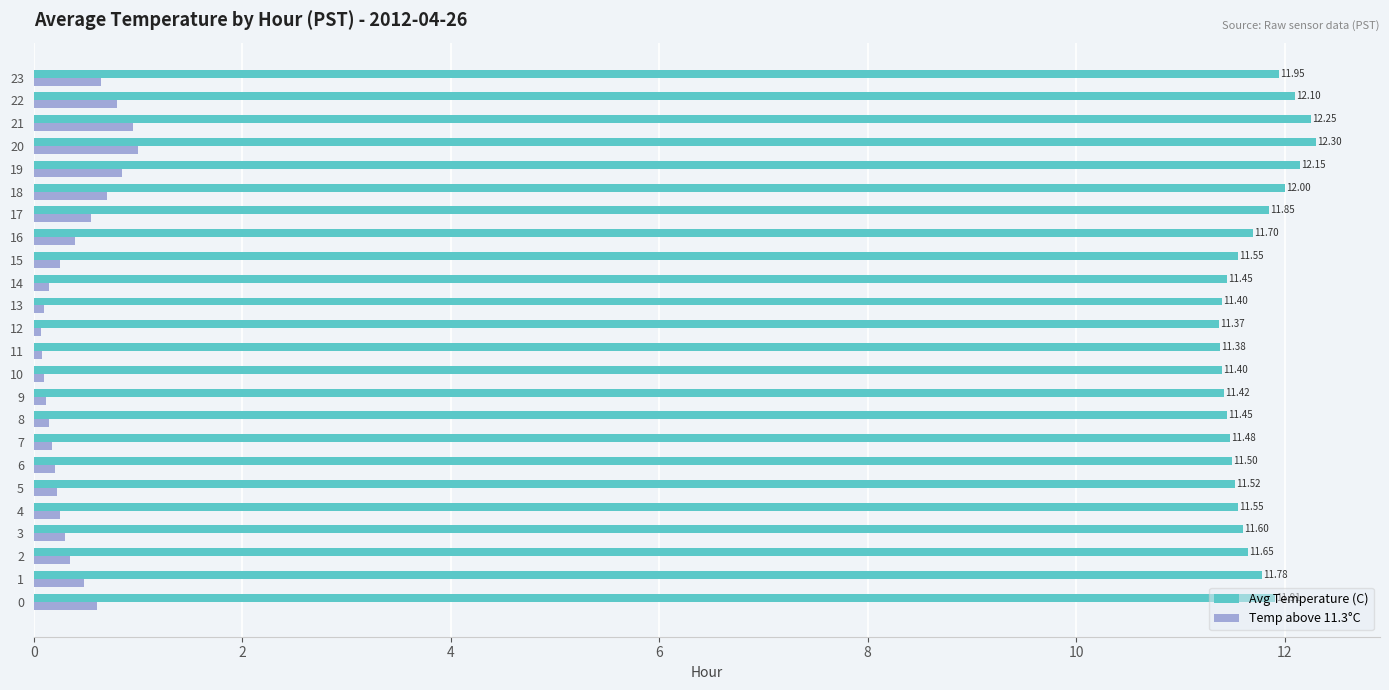

What is the difference between the highest and lowest values at 16?

11.3